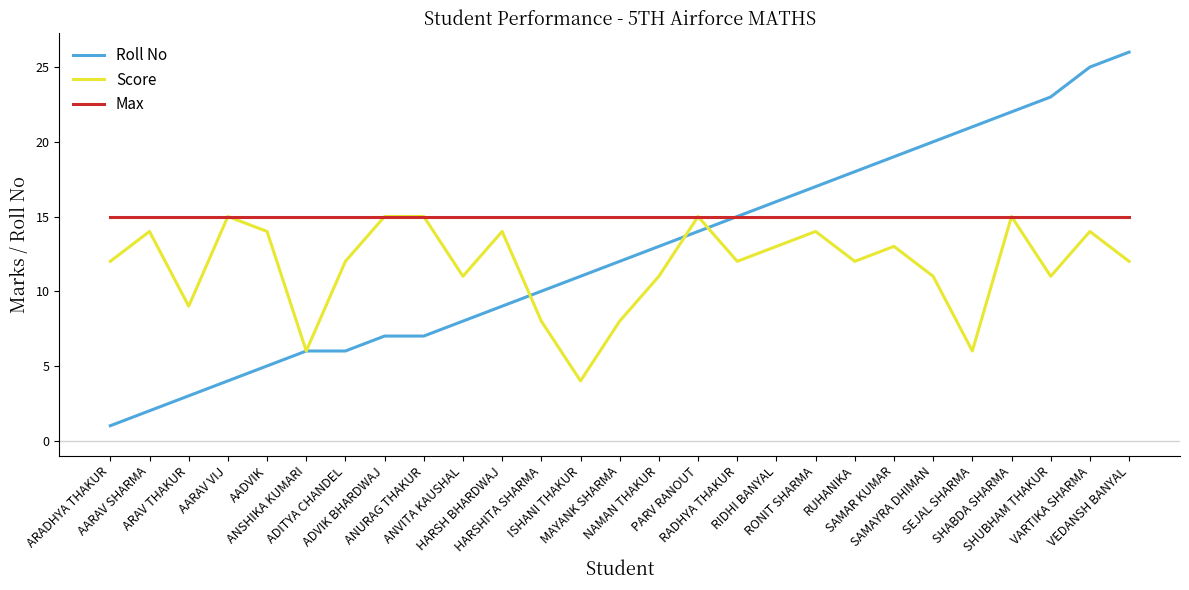

What is the smallest value displayed?

1